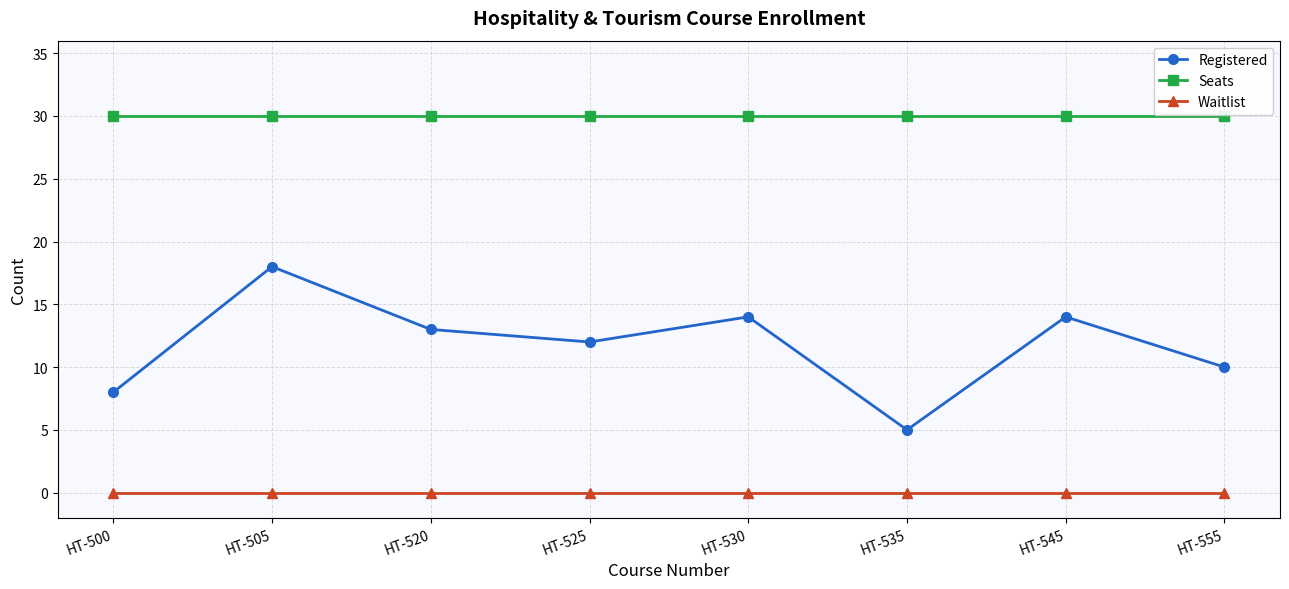

True or false: Registered and Seats intersect in this chart.

False